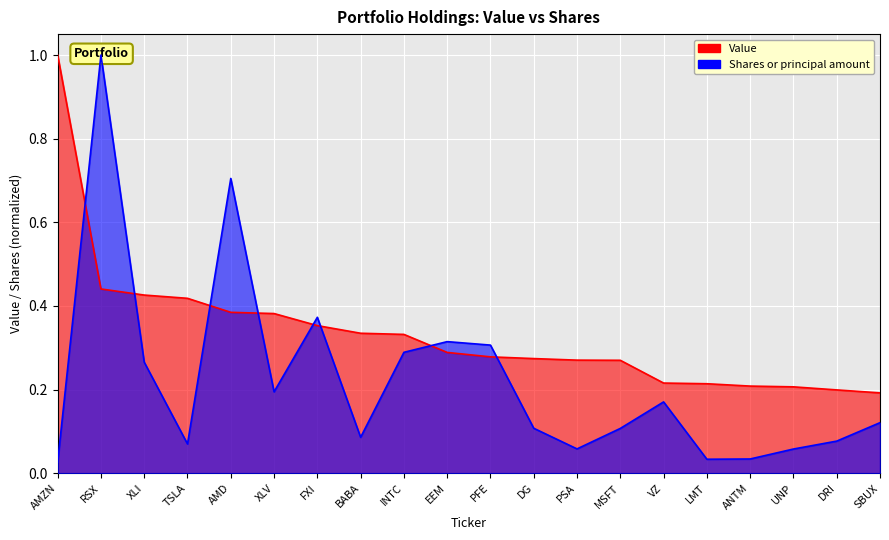

The value of Value at EEM is 0.3. True or false?

True